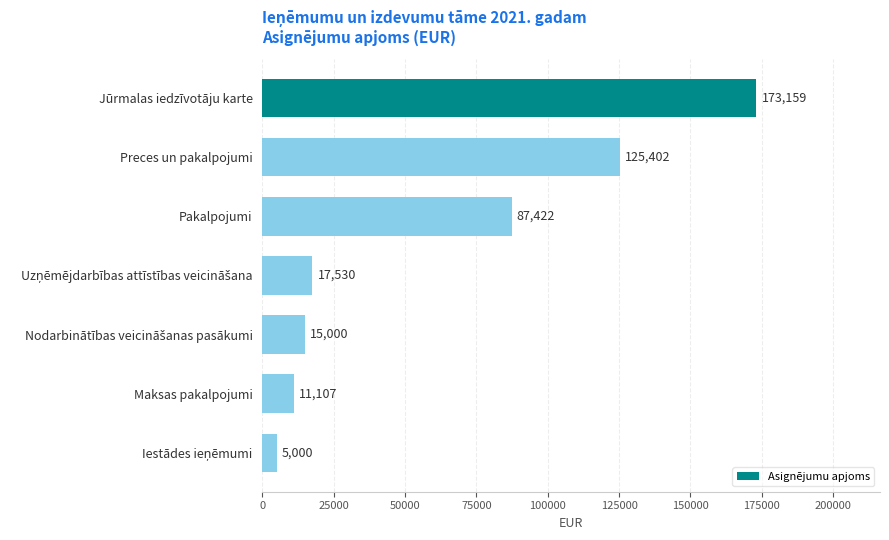

What is the greatest value displayed?

173159